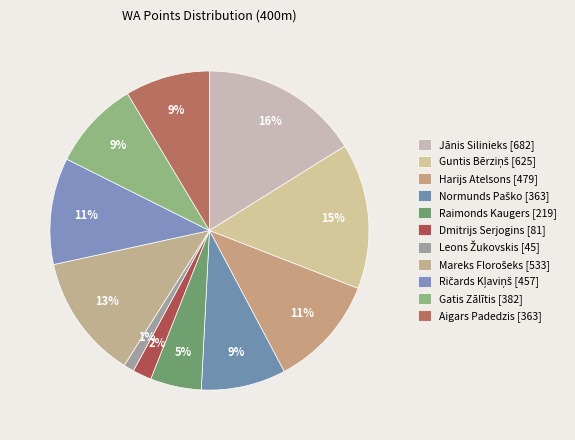

True or false: Dmitrijs Serjogins accounts for 2% of the total.

True